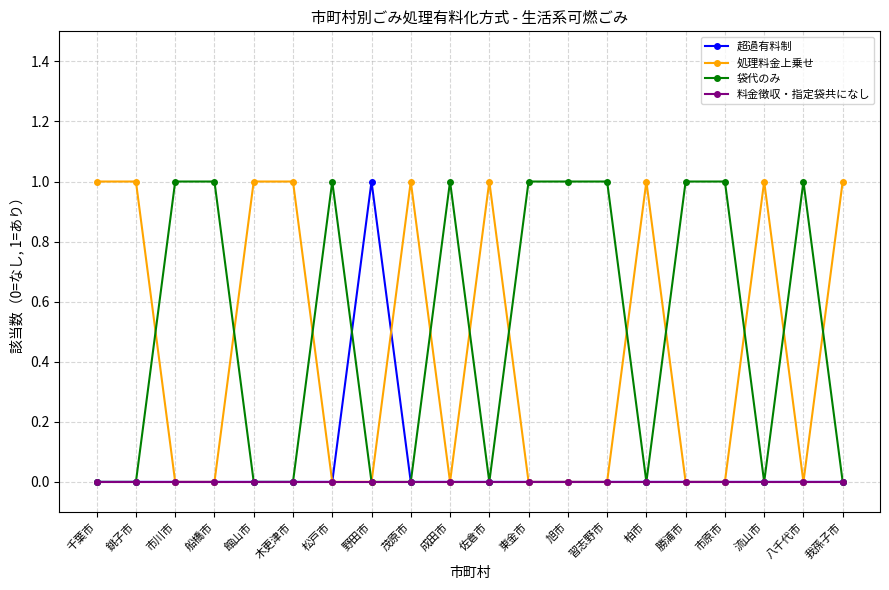

What is the difference between the second highest and minimum values in the 袋代のみ series?

1